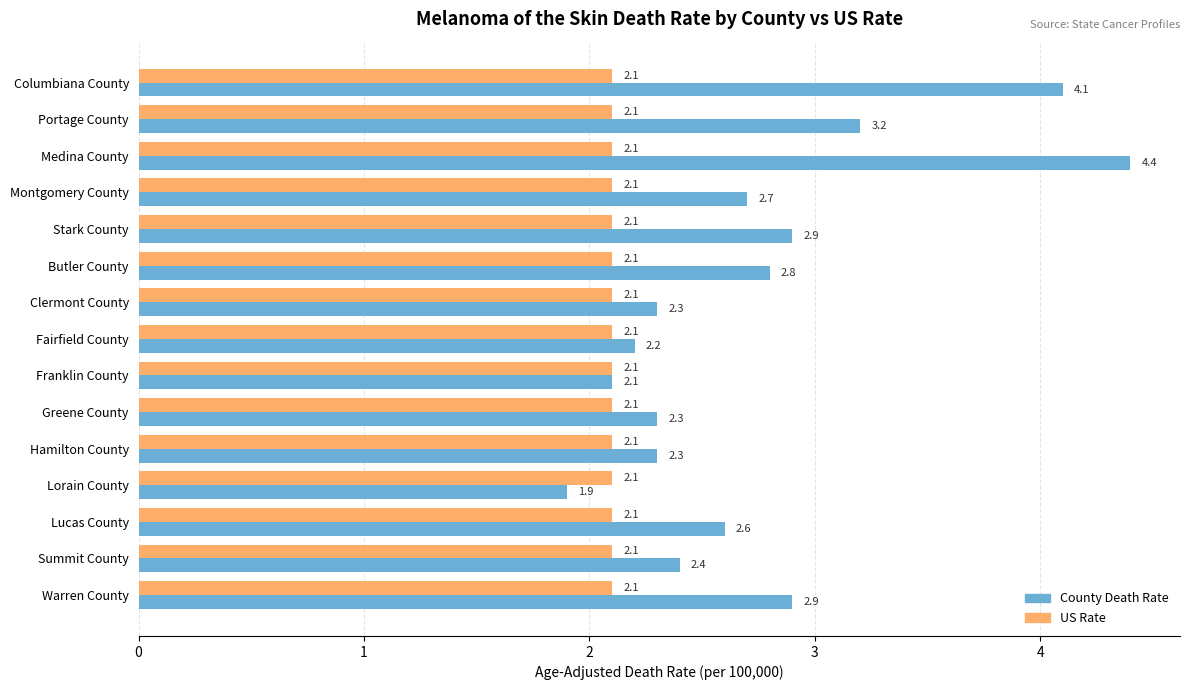

The value of US Rate at Greene County is 2.1. True or false?

True